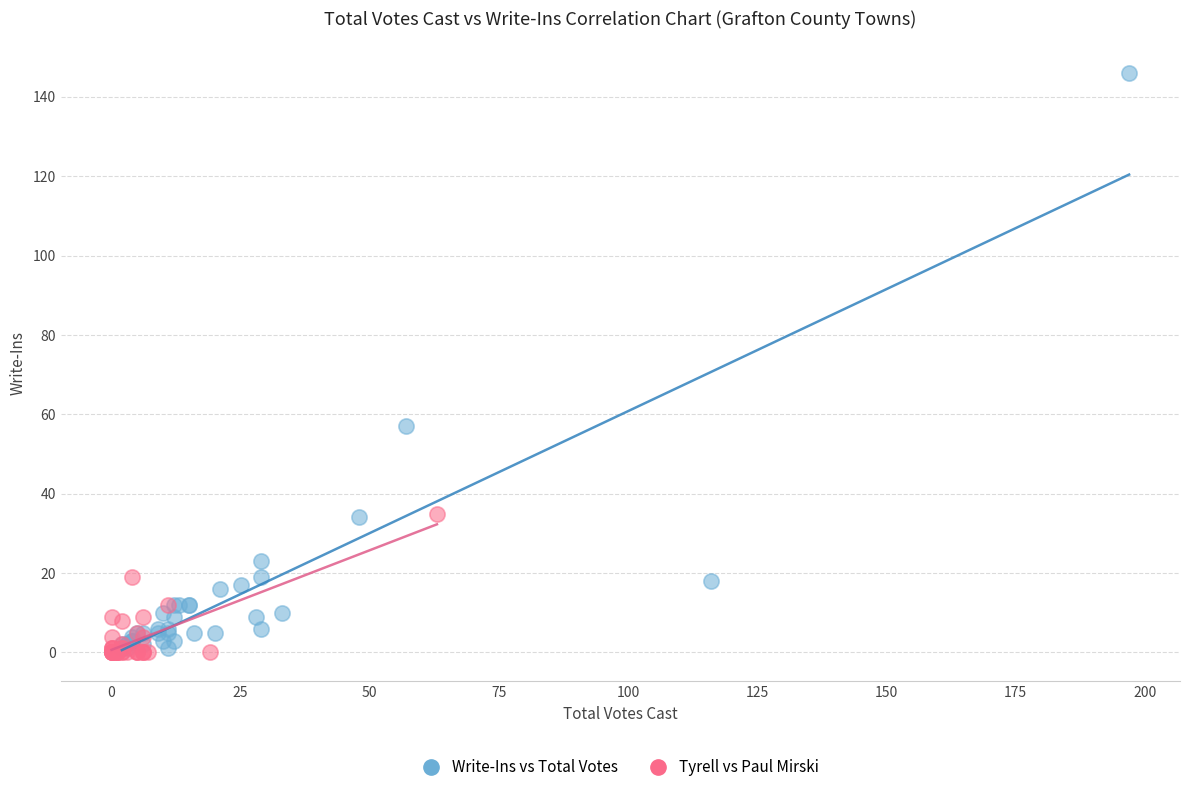

Which series has the widest spread of Y values?

Write-Ins vs Total Votes